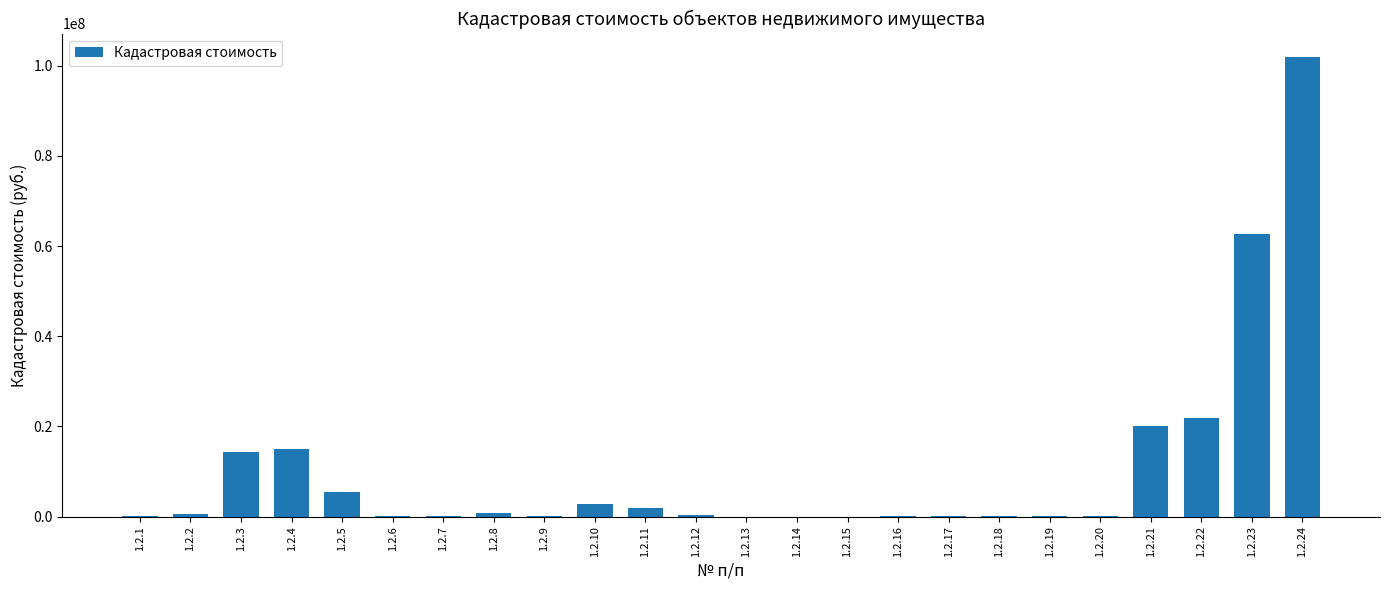

At which category does the chart reach its peak across all series?

1.2.24